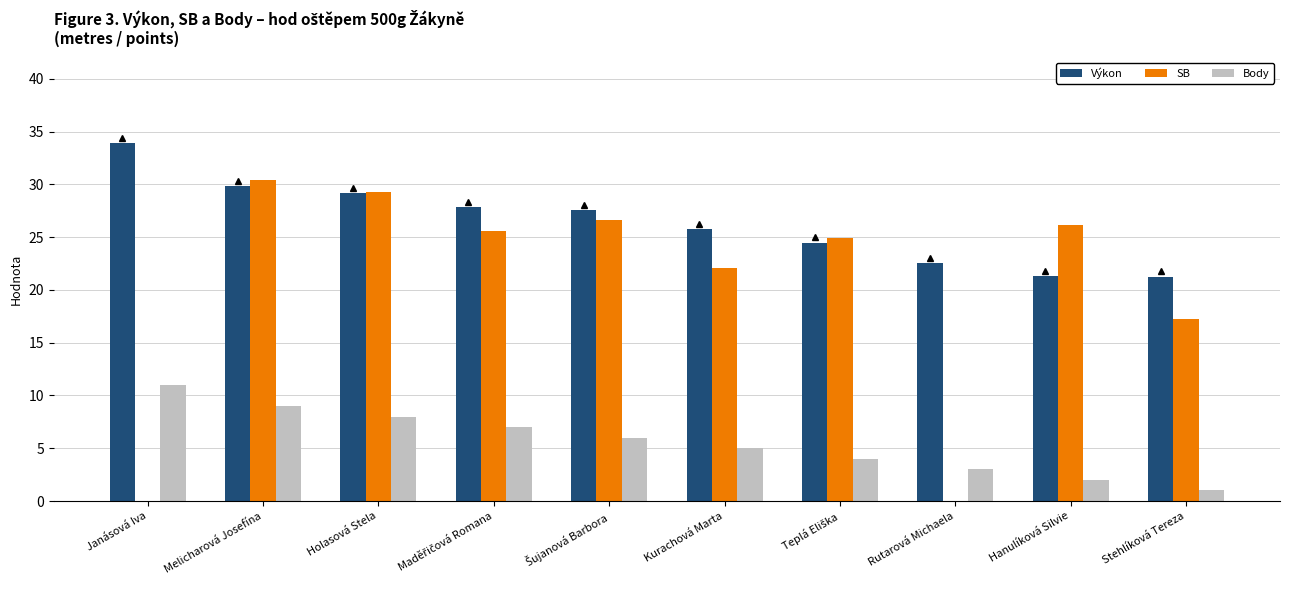

How many data points does each series have?

10